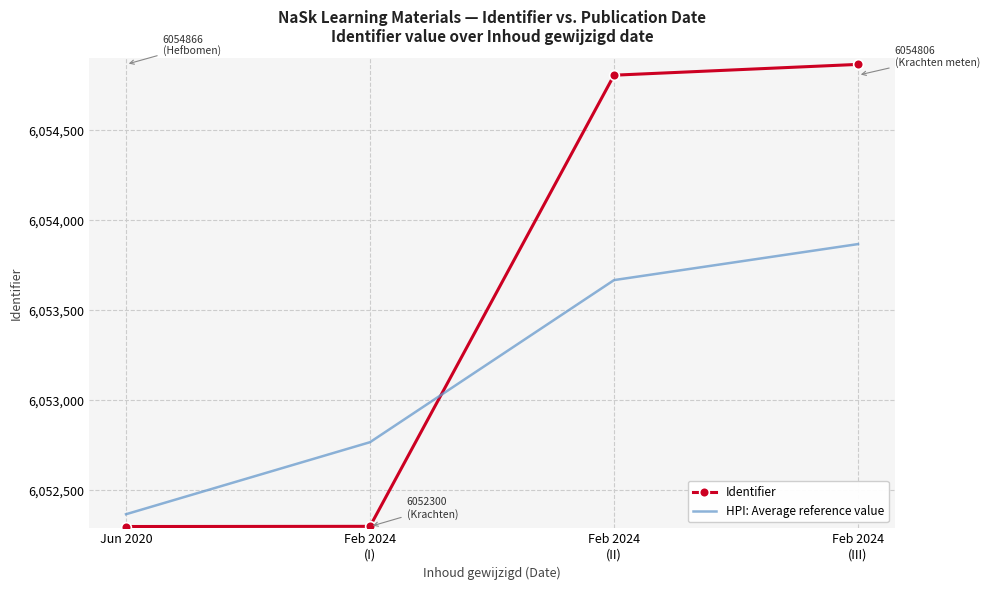

What is the minimum value for Identifier?

6052300.0